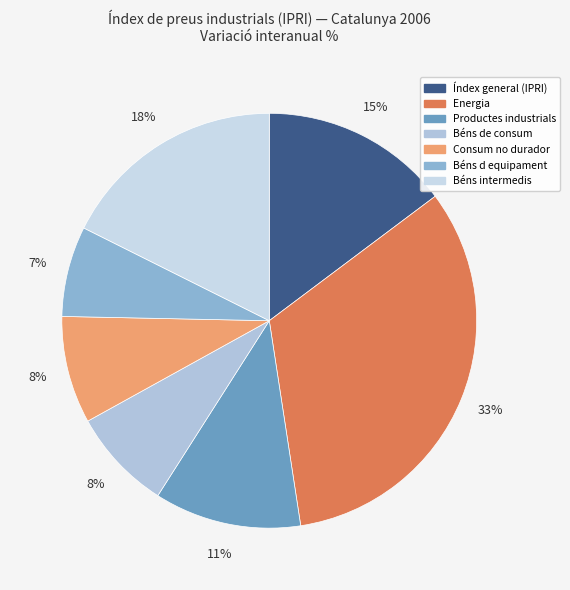

Rank the categories by value from lowest to highest.

Béns d equipament, Béns de consum, Consum no durador, Productes industrials, Índex general (IPRI), Béns intermedis, Energia